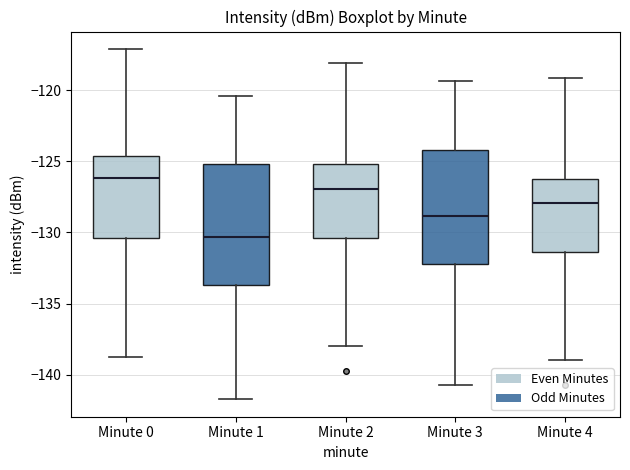

Where is the lower edge of the box for Minute 3 on the y-axis? The values are not printed on the chart, so give them approximately, as read against the axis.

-132.0